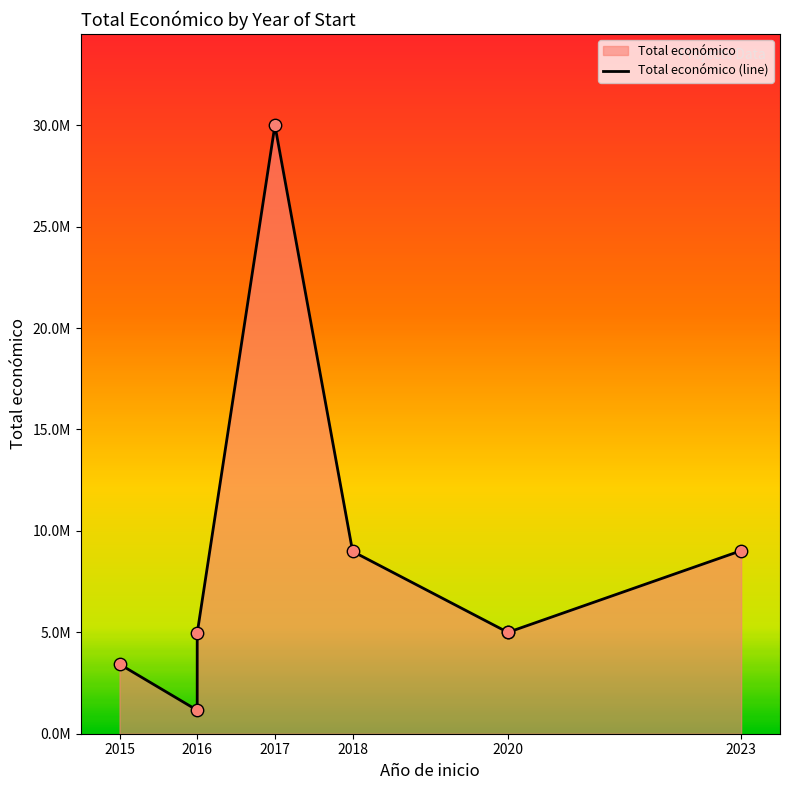

What is the ratio of the value at 2023 to the value at 2020?

1.8